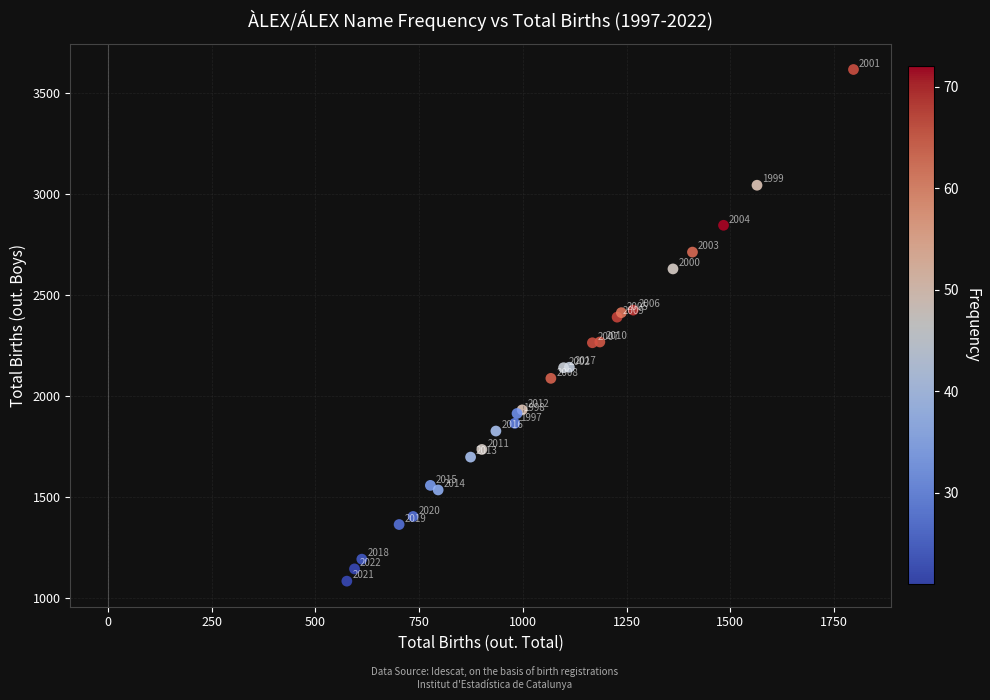

What Y value in the scatter plot is closest to 2350?

2390.8